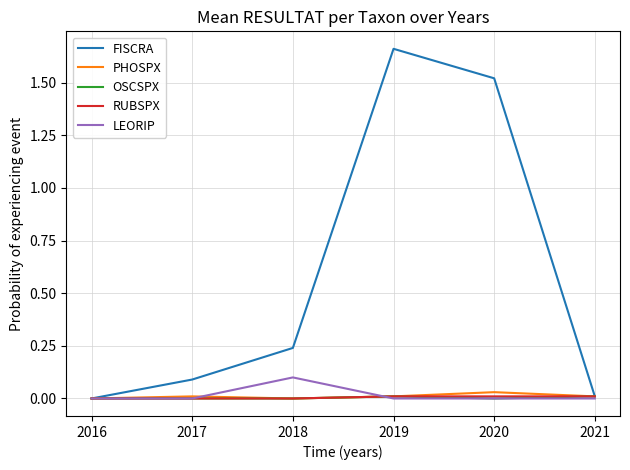

In FISCRA, how many points are higher than both neighbors (excluding endpoints)?

1